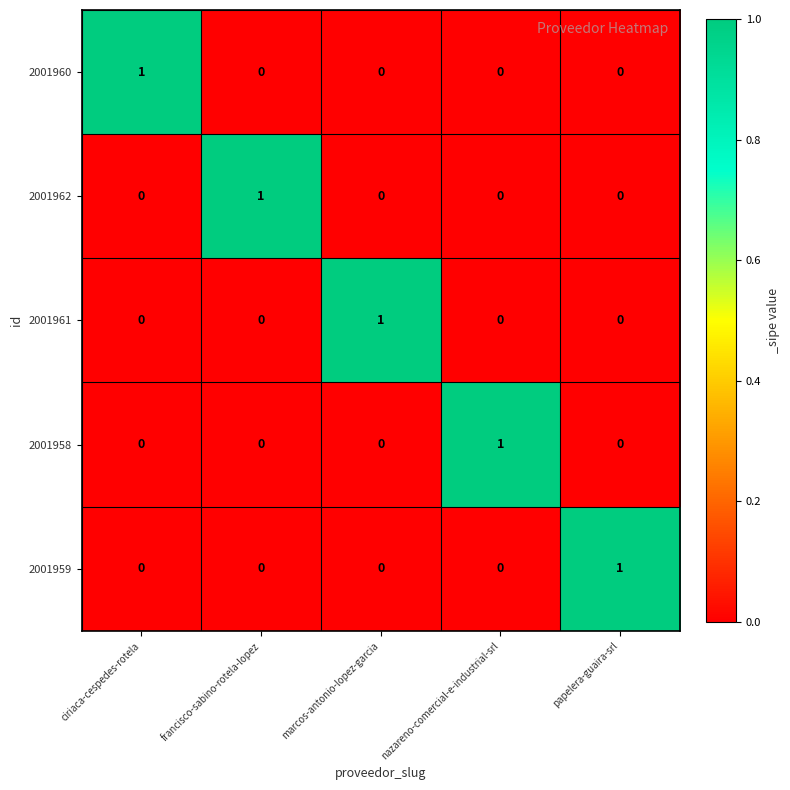

How many distinct data groups are displayed?

5